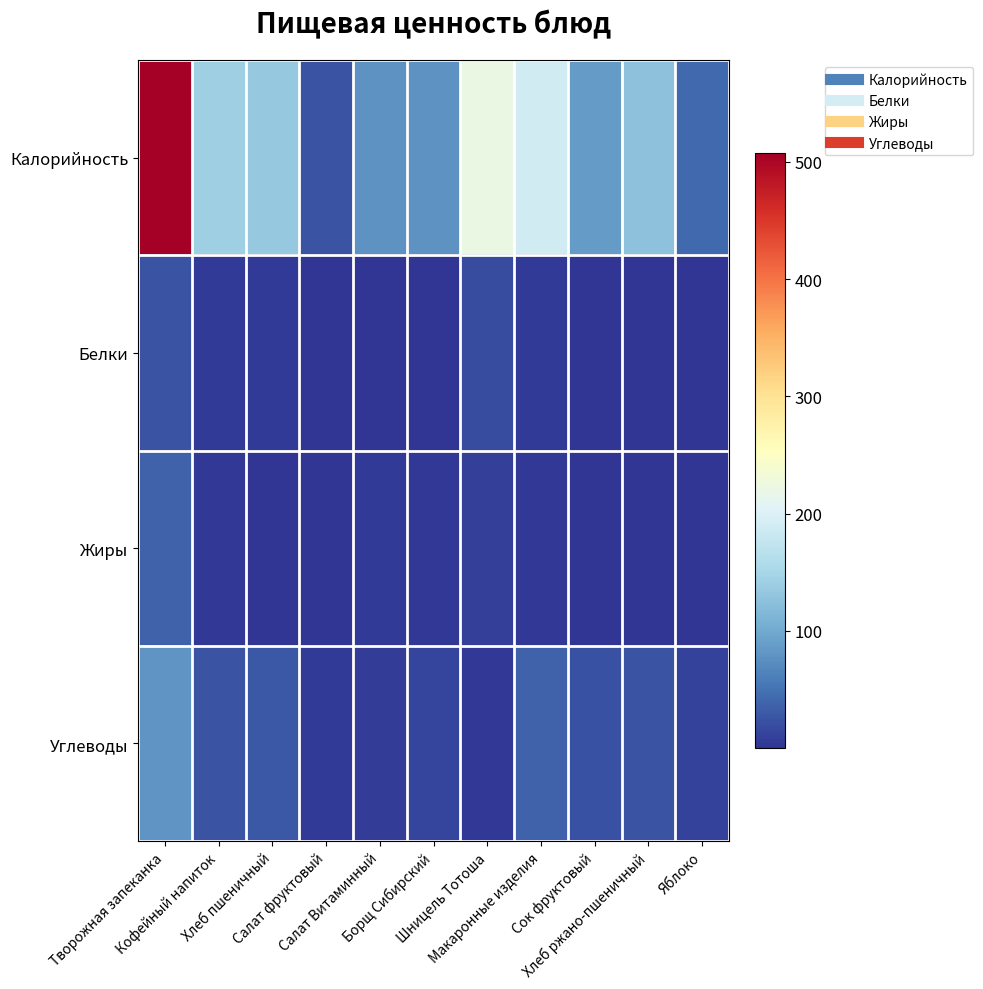

Which label corresponds to the smallest value in the chart?

Салат фруктовый